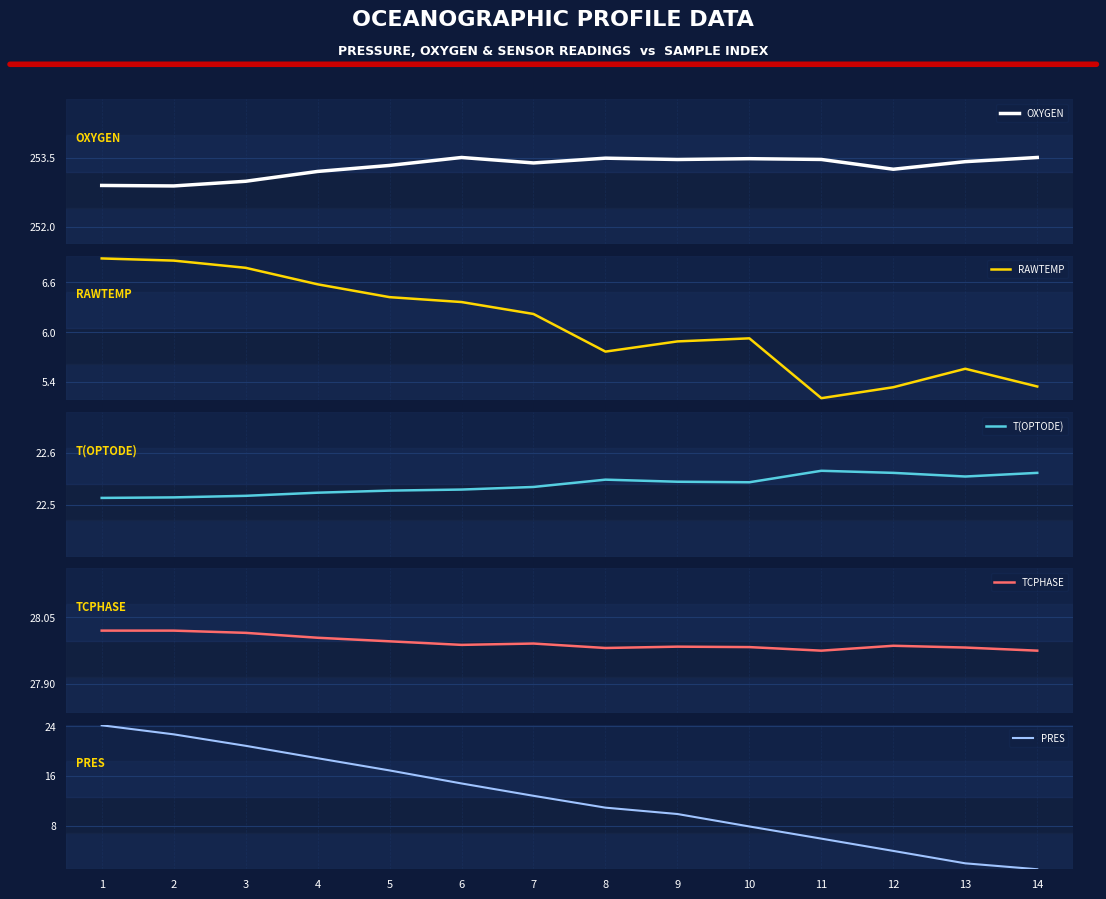

Is this an area chart (filled region under the line)?

No